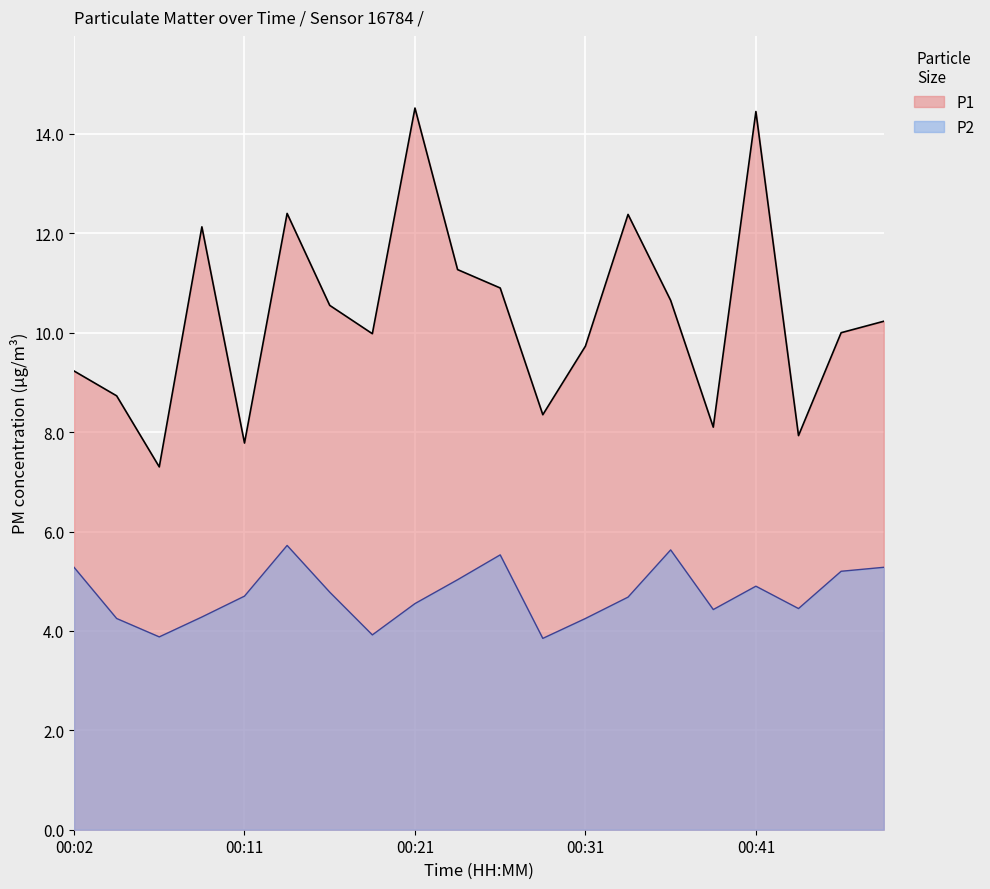

Between 00:04 and 00:38, which series saw the biggest shift?

P1